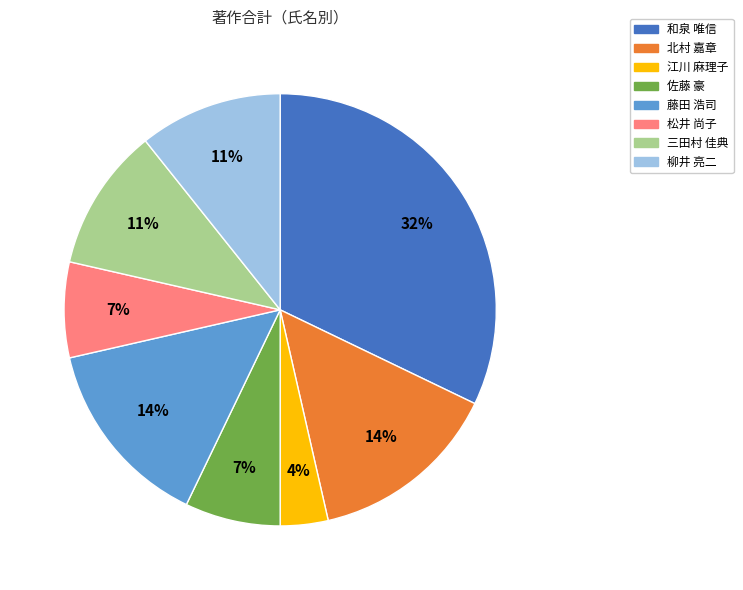

How many slices are in this pie chart?

8